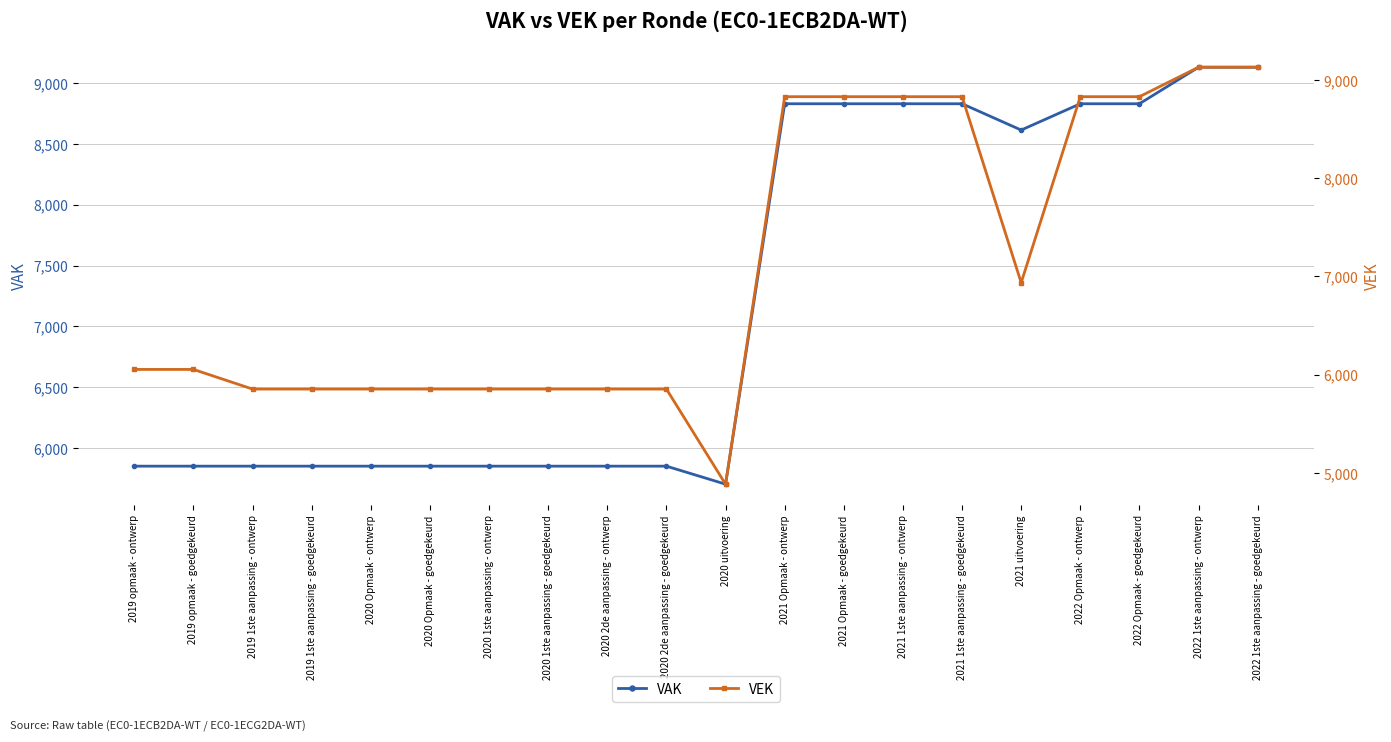

What is the maximum value for VEK?

9129